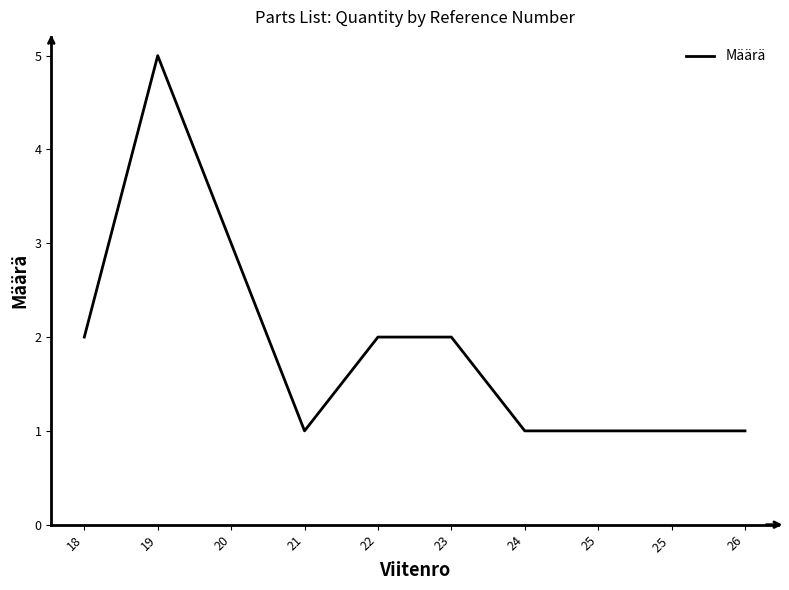

Which category has the highest value across all series?

19